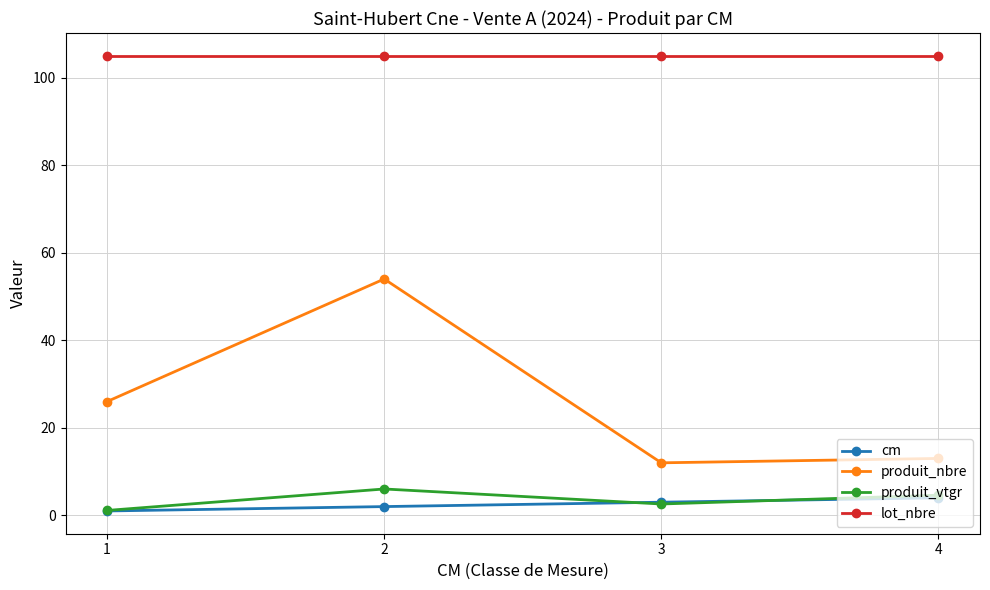

True or false: produit_nbre and produit_vtgr intersect in this chart.

False